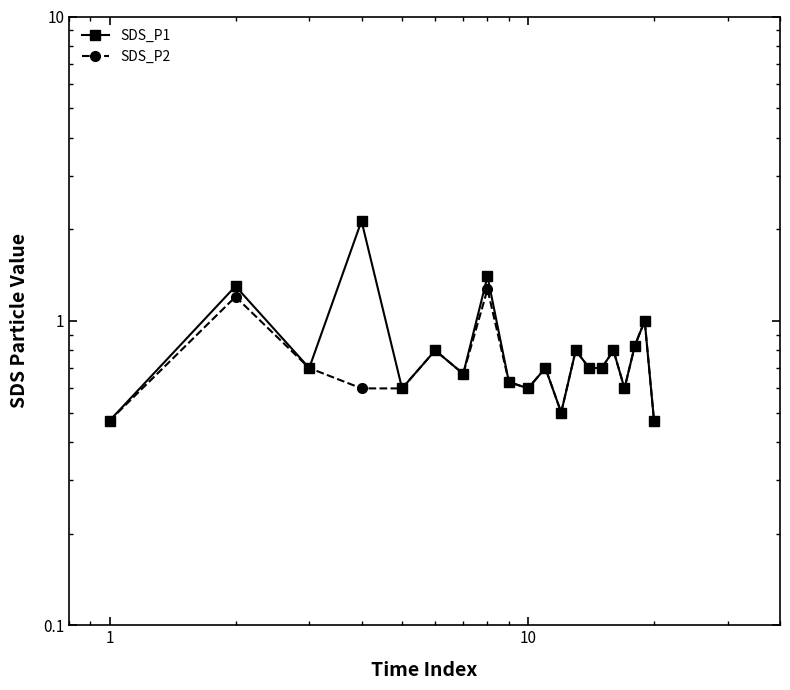

Does the chart display data point markers on the line(s)?

Yes